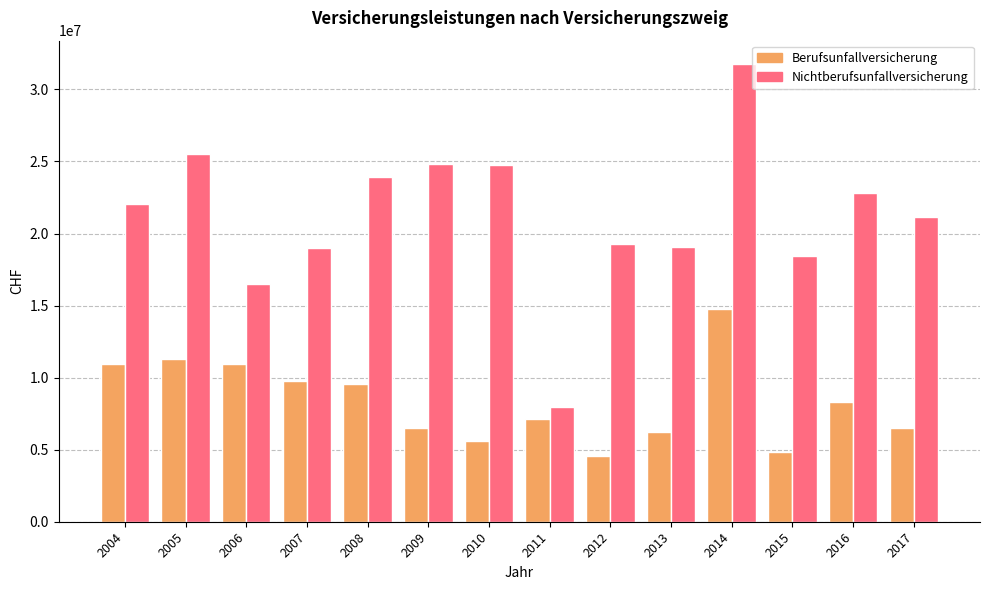

List the series in order of their peak value, highest first.

Nichtberufsunfallversicherung, Berufsunfallversicherung